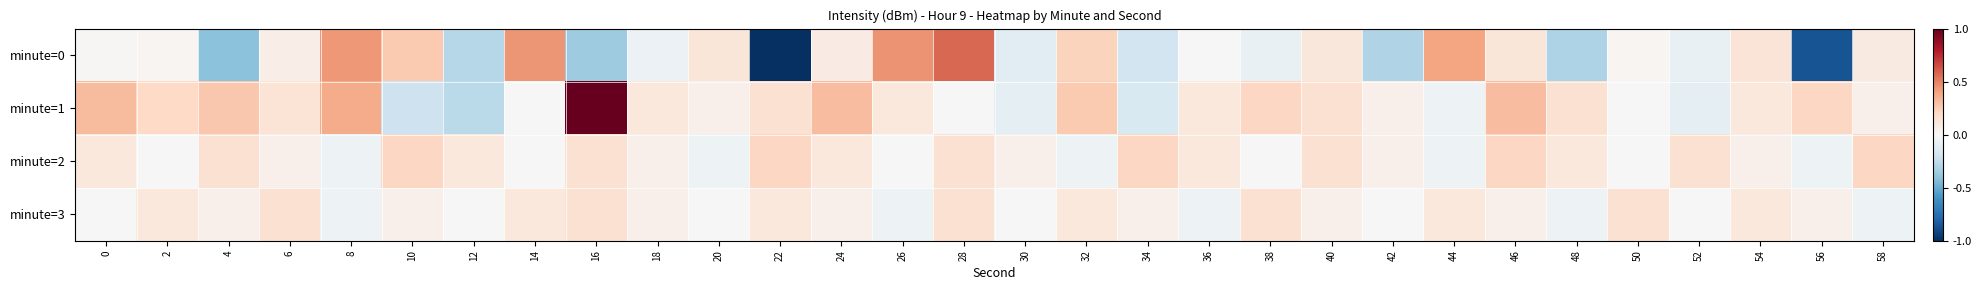

At how many categories does at least one series exceed 0?

30